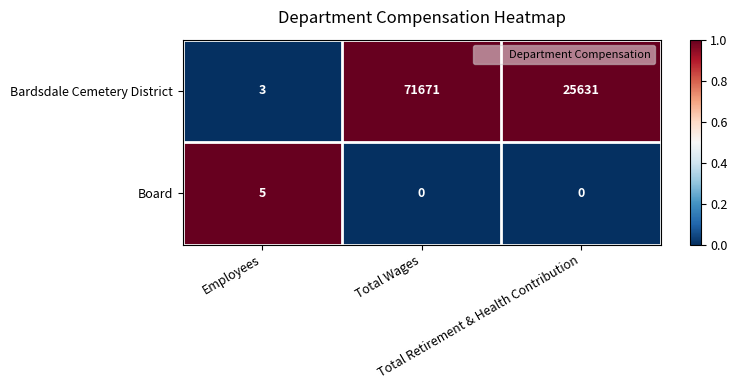

What is the sum of all Bardsdale Cemetery District values?

97305